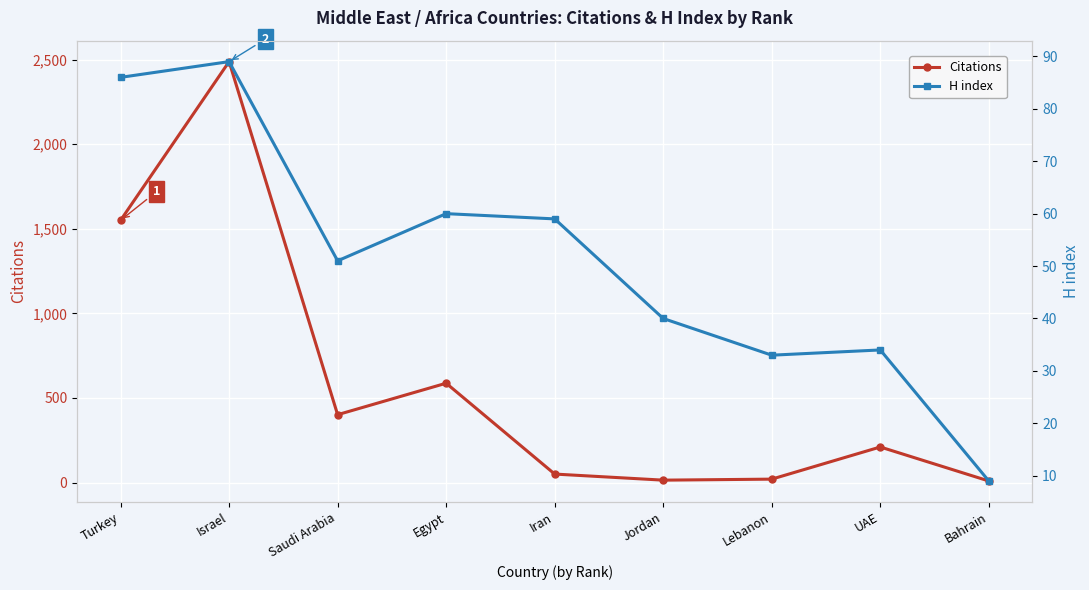

At which label does Citations reach its minimum?

Bahrain